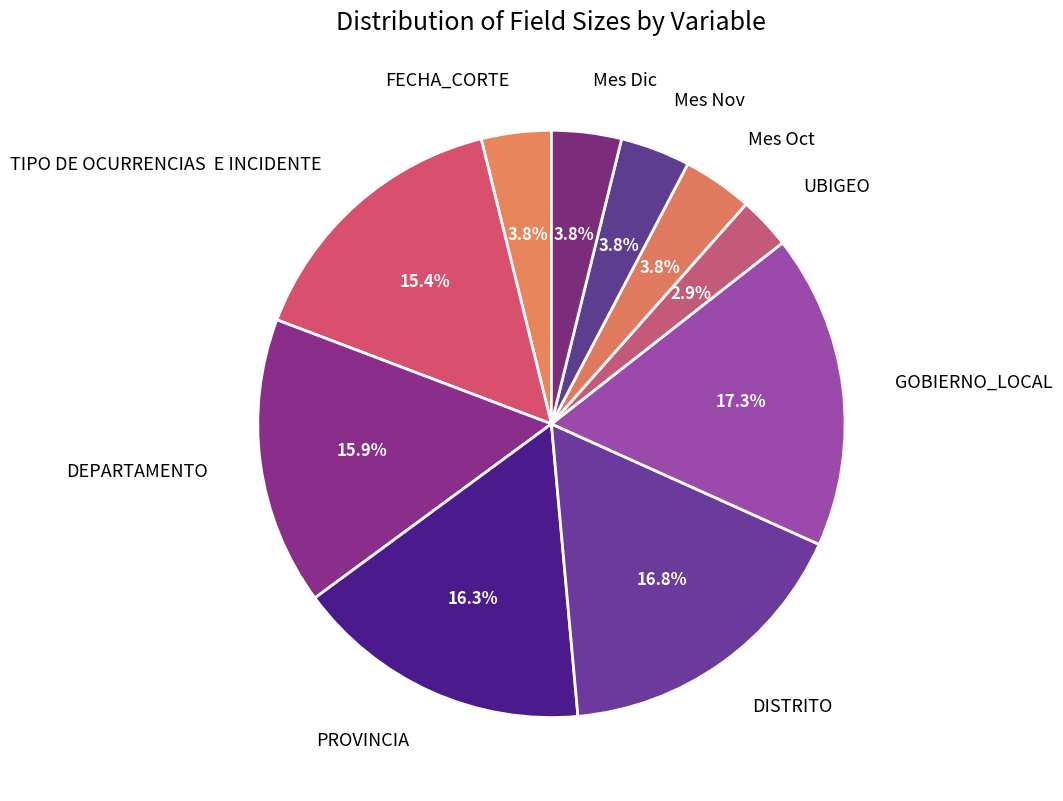

What is the smallest slice in the pie chart?

UBIGEO